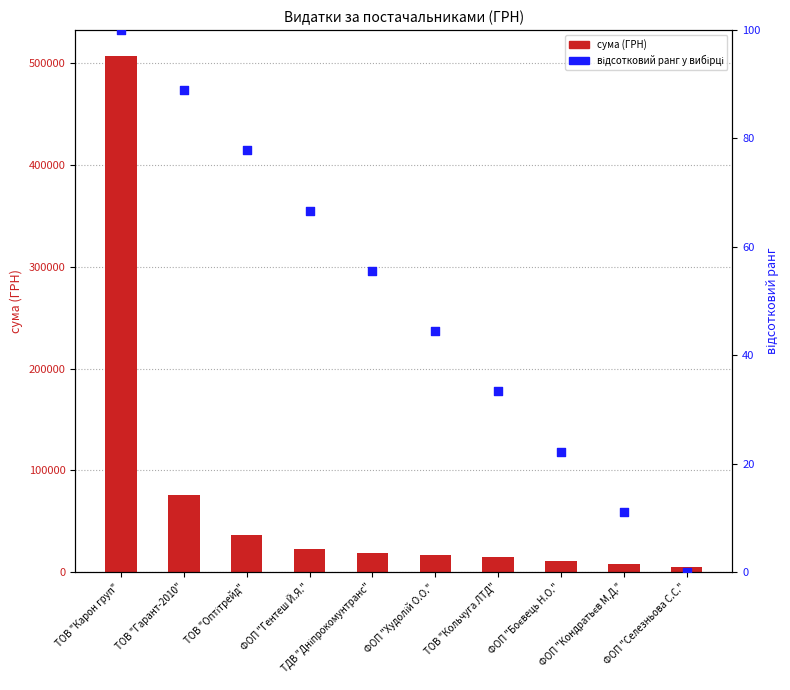

What is the total value across all series at ФОП "Кондратьєв М.Д."?

8211.1